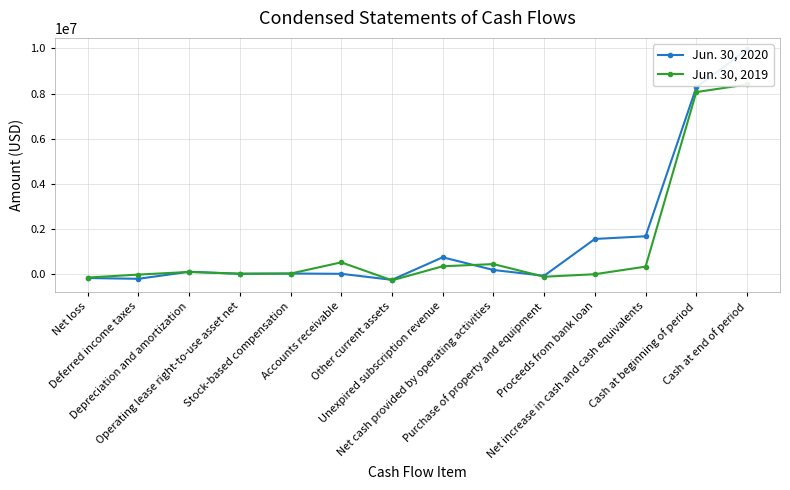

The value of Jun. 30, 2020 at Purchase of property and equipment is -69131. True or false?

True